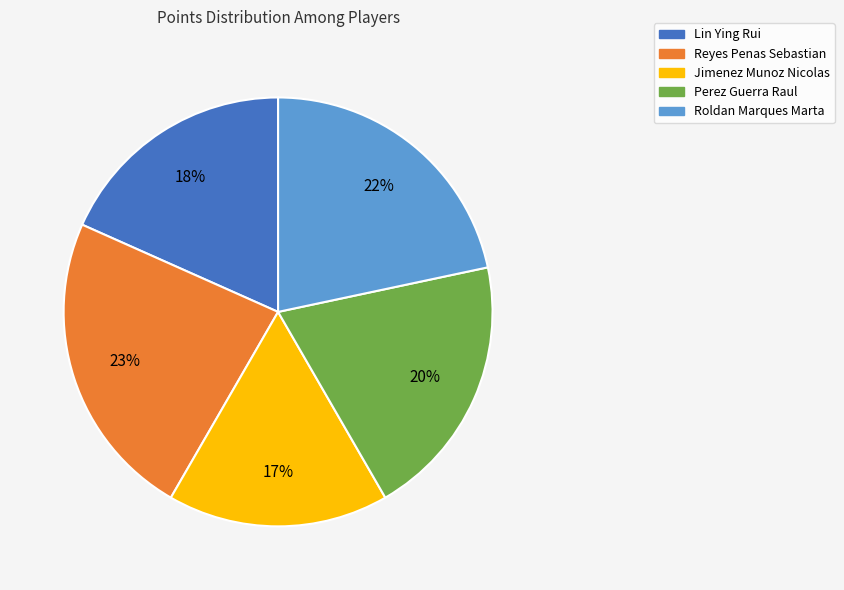

What is the largest slice in the pie chart?

Reyes Penas Sebastian